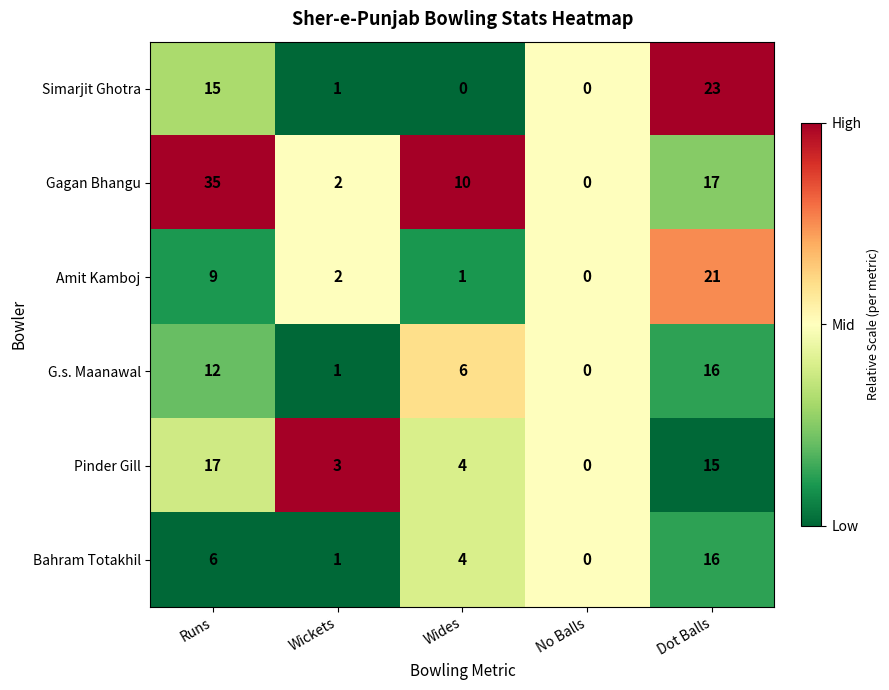

Between Runs and No Balls, which series saw the biggest shift?

Gagan Bhangu